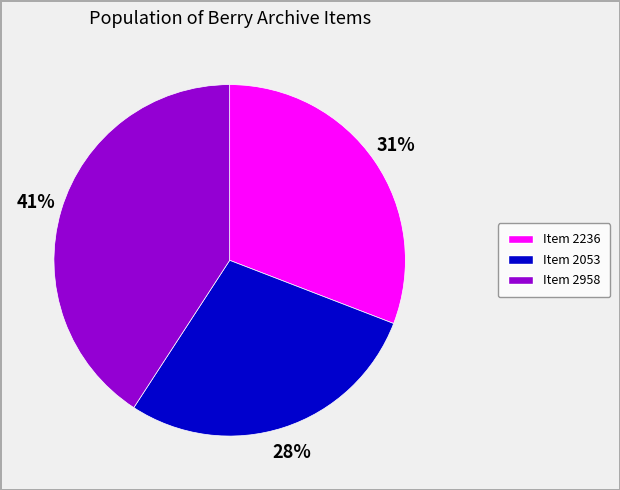

True or false: Item 2236 accounts for 41% of the total.

False